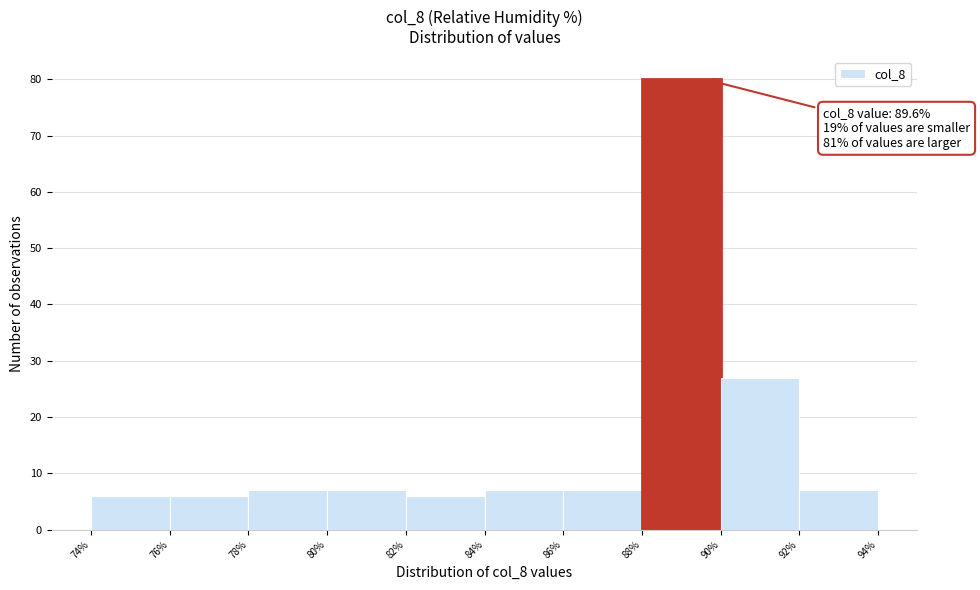

Which range on the x-axis has the tallest bar?

88% to 90%